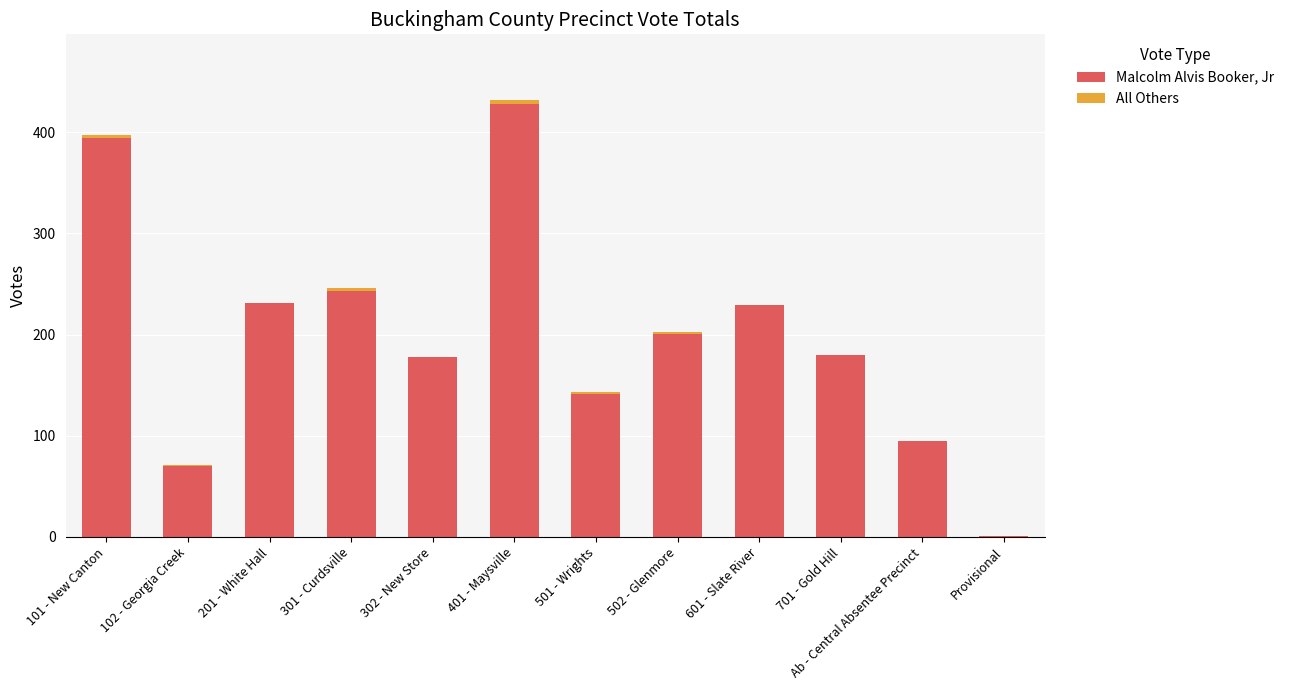

At which category is the sum across all series the highest?

401 - Maysville